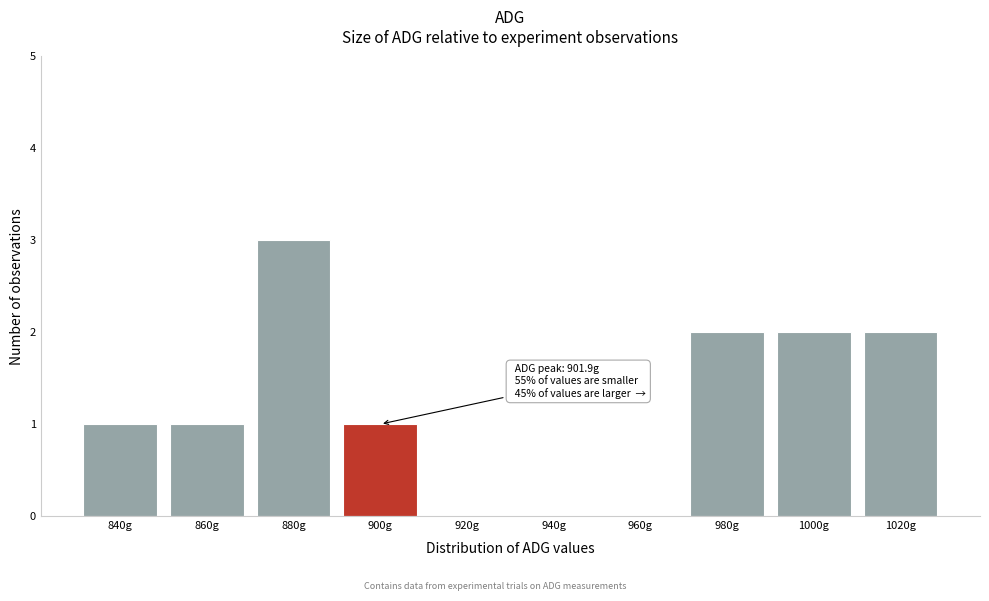

Reading left to right, transcribe all the data shown in this chart.

840g=1	860g=1	880g=3	900g=1	920g=0	940g=0	960g=0	980g=2	1000g=2	1020g=2